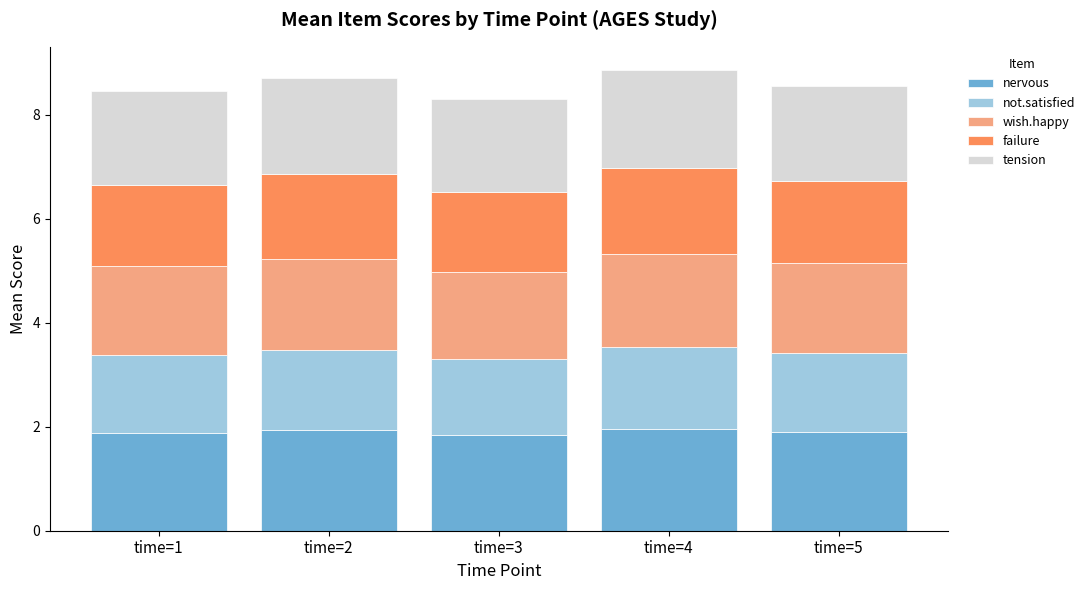

What is the highest value of the nervous series?

2.0